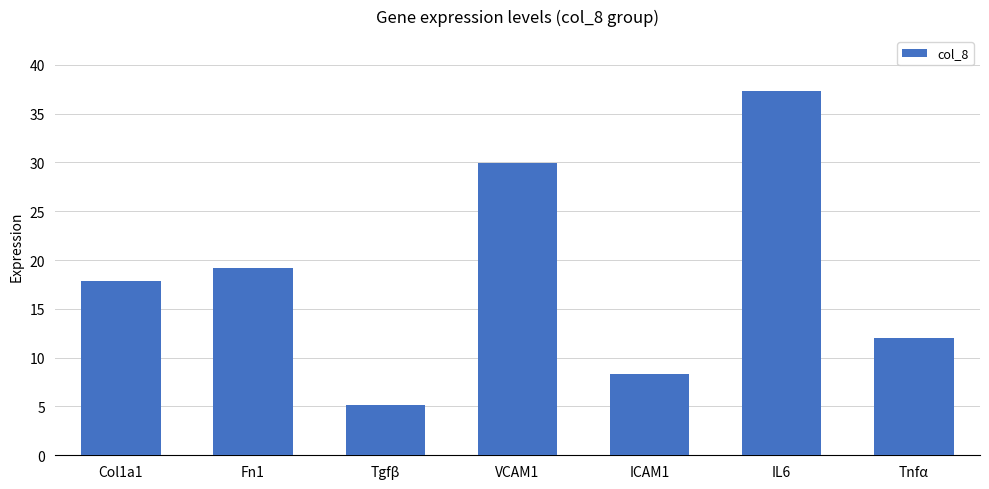

What is the label of the 5th bar from the right?

Tgfβ